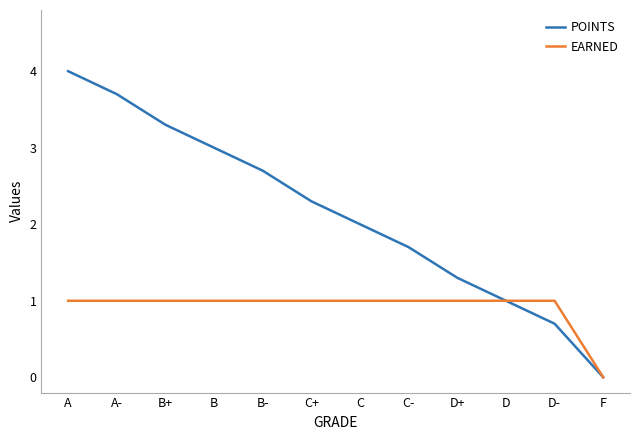

What position from the right is D+?

4